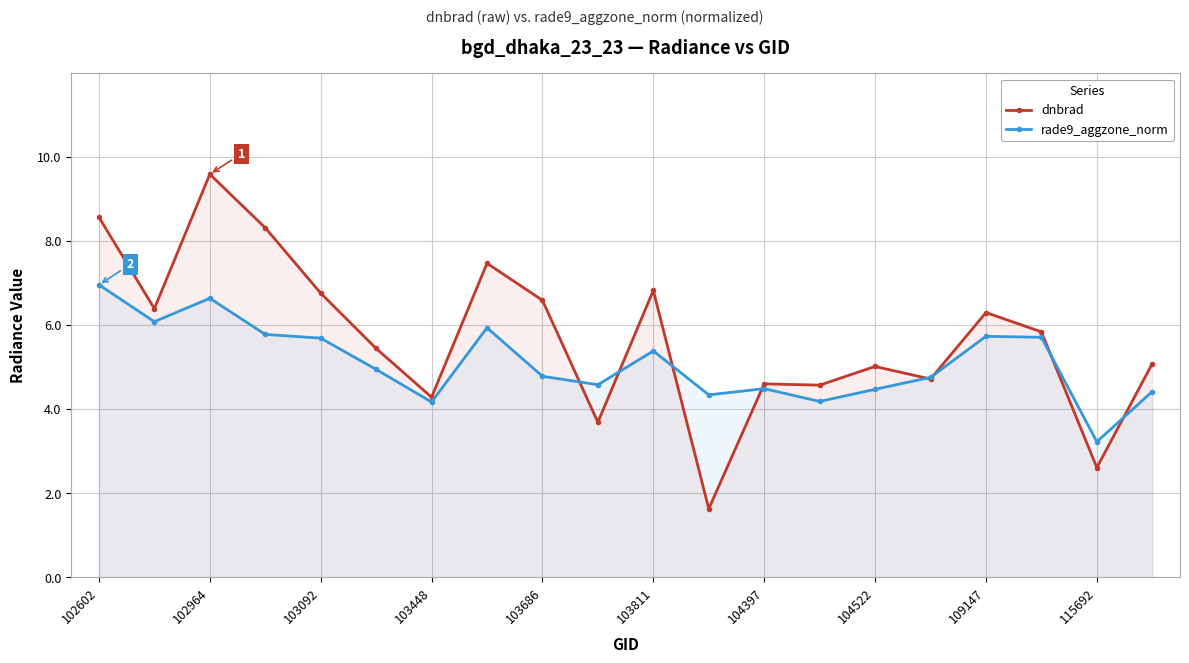

How many intersections are there between rade9_aggzone_norm and dnbrad?

8